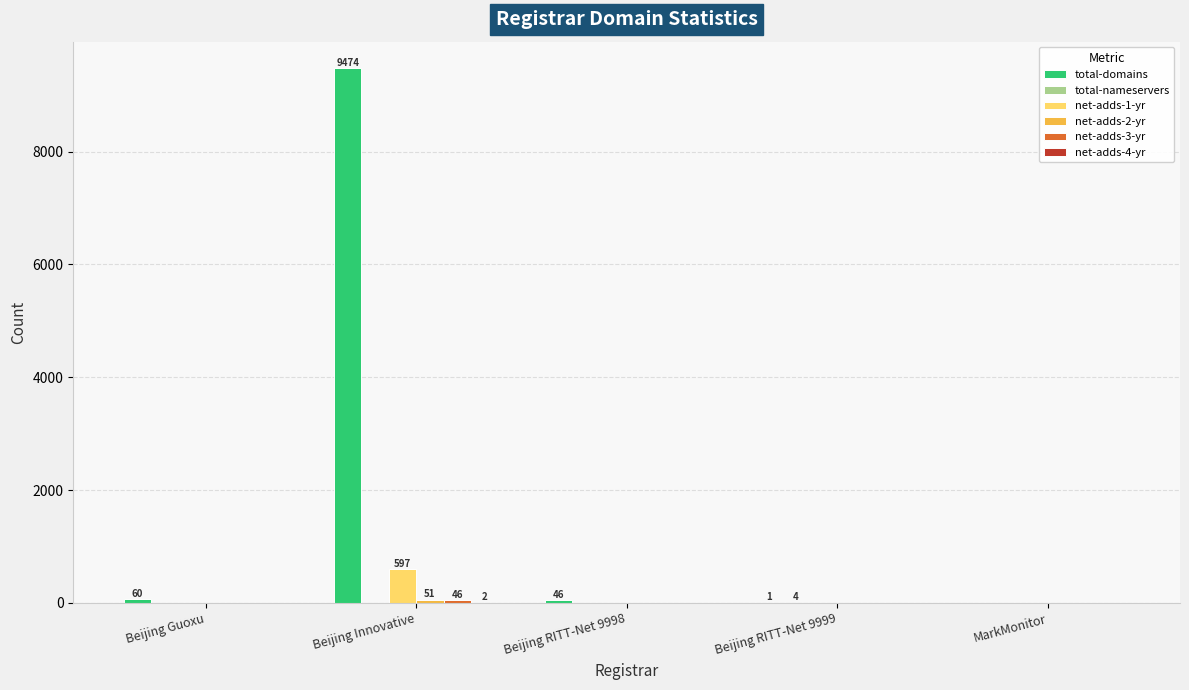

Are the bars horizontal?

No